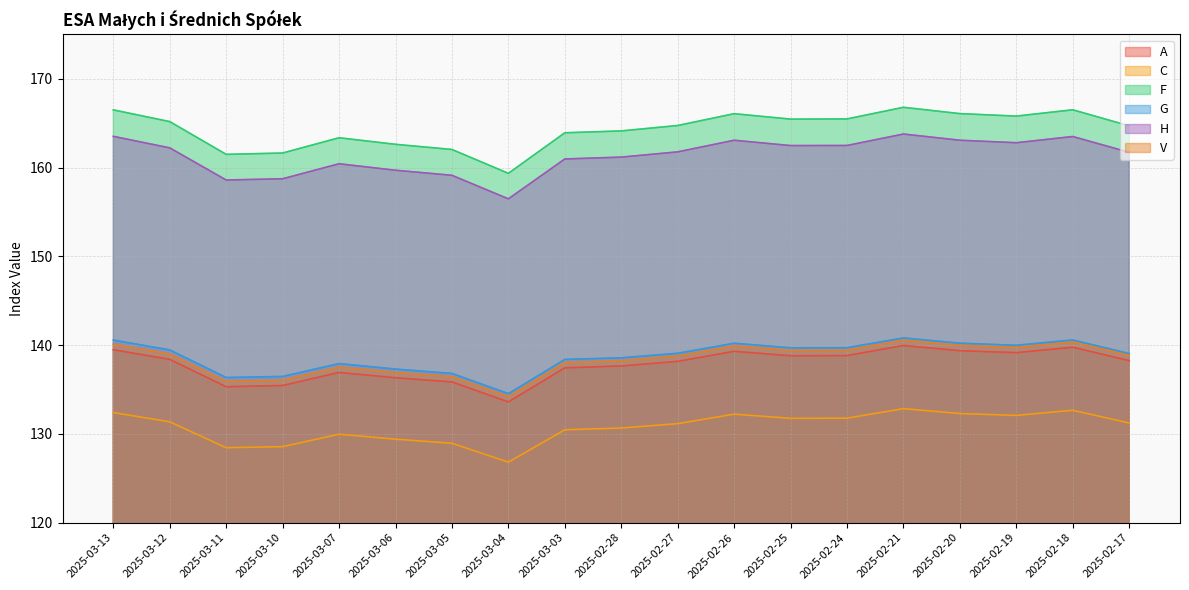

Which series has the largest range (max minus min)?

F